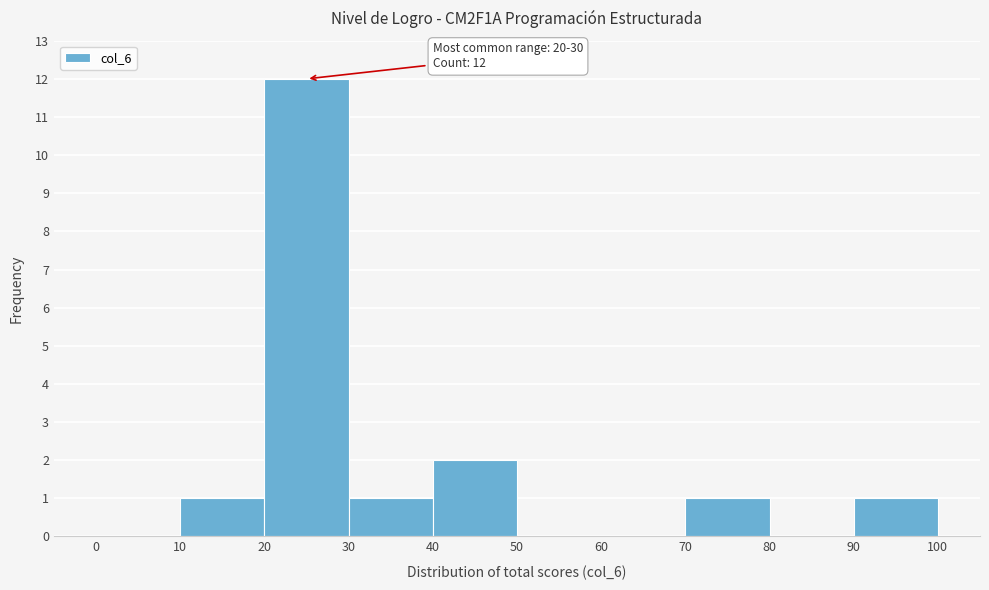

Which range on the x-axis has the tallest bar?

20 to 30